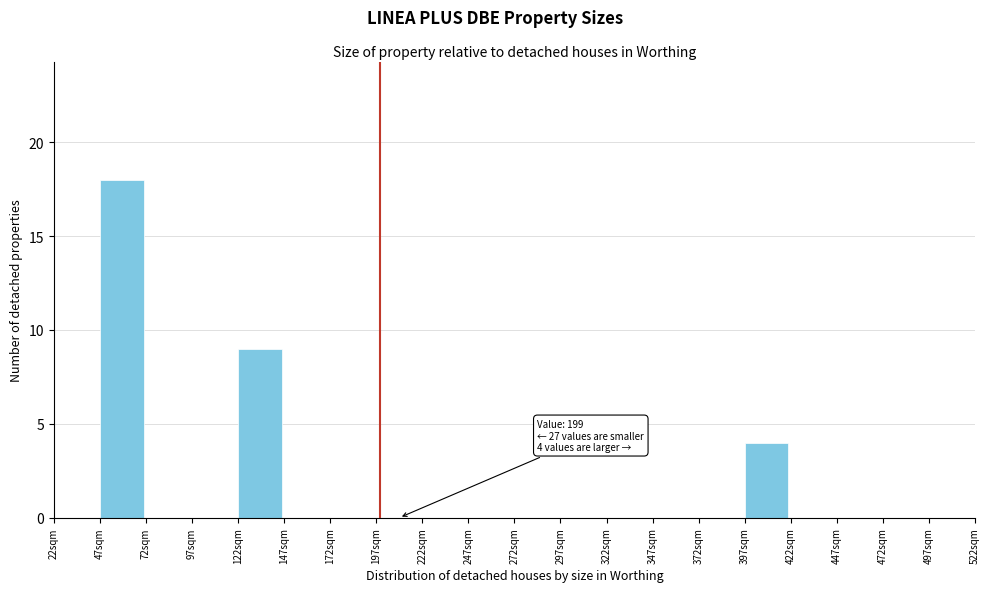

Over which range of the x-axis is the bar tallest?

47 to 72